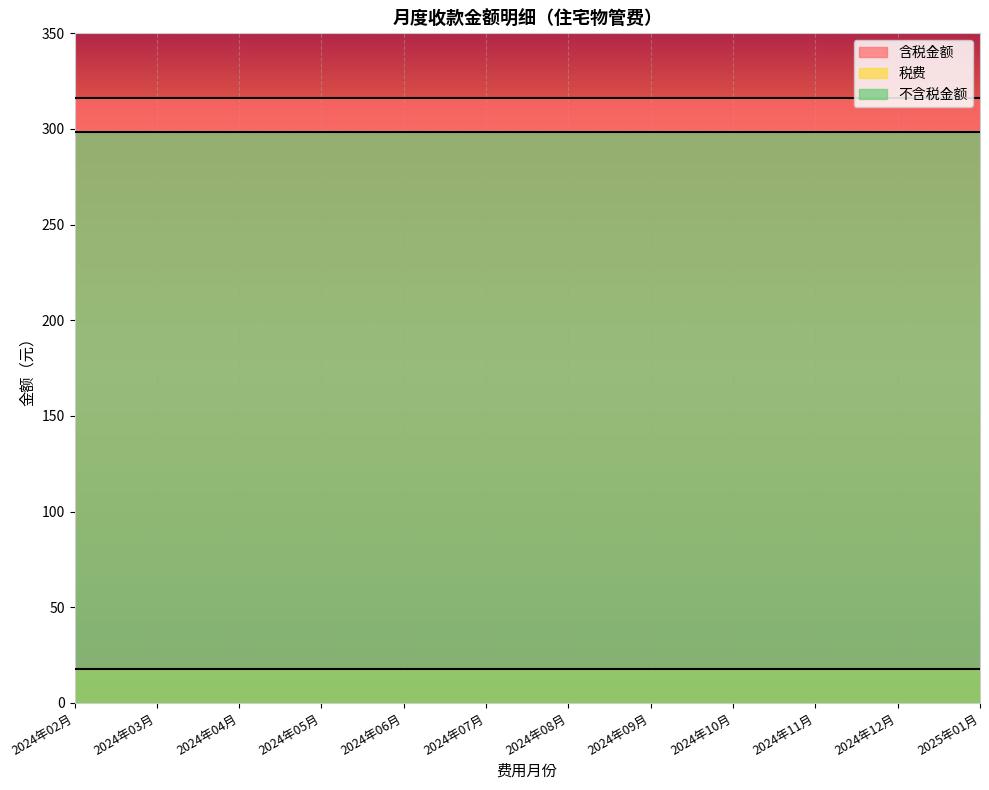

How many lines are shown in the chart?

3